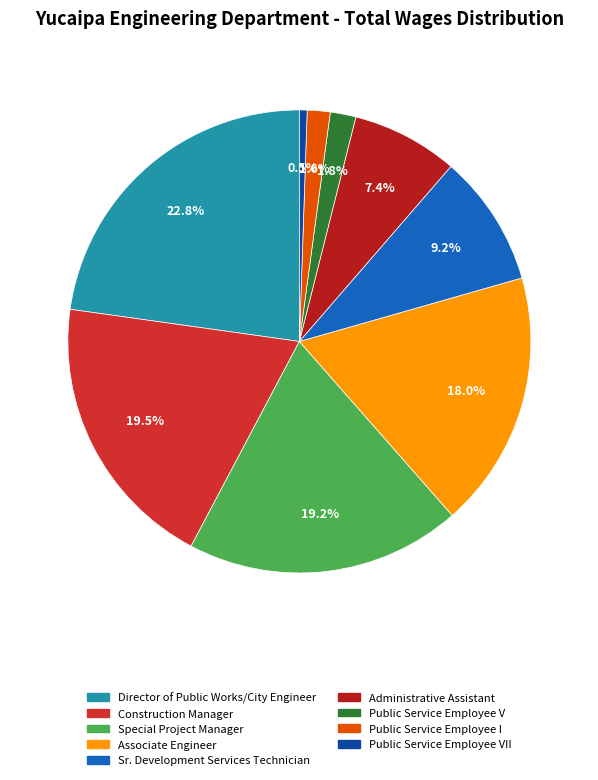

How many slices are in this pie chart?

9